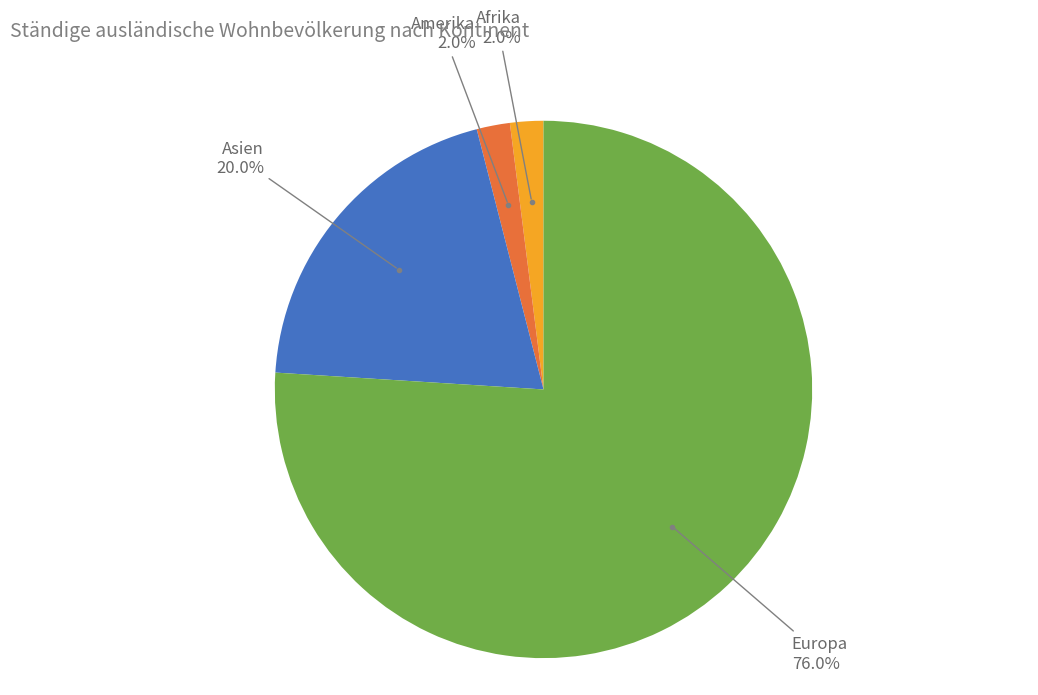

To the nearest percent, what portion does Afrika represent?

2%